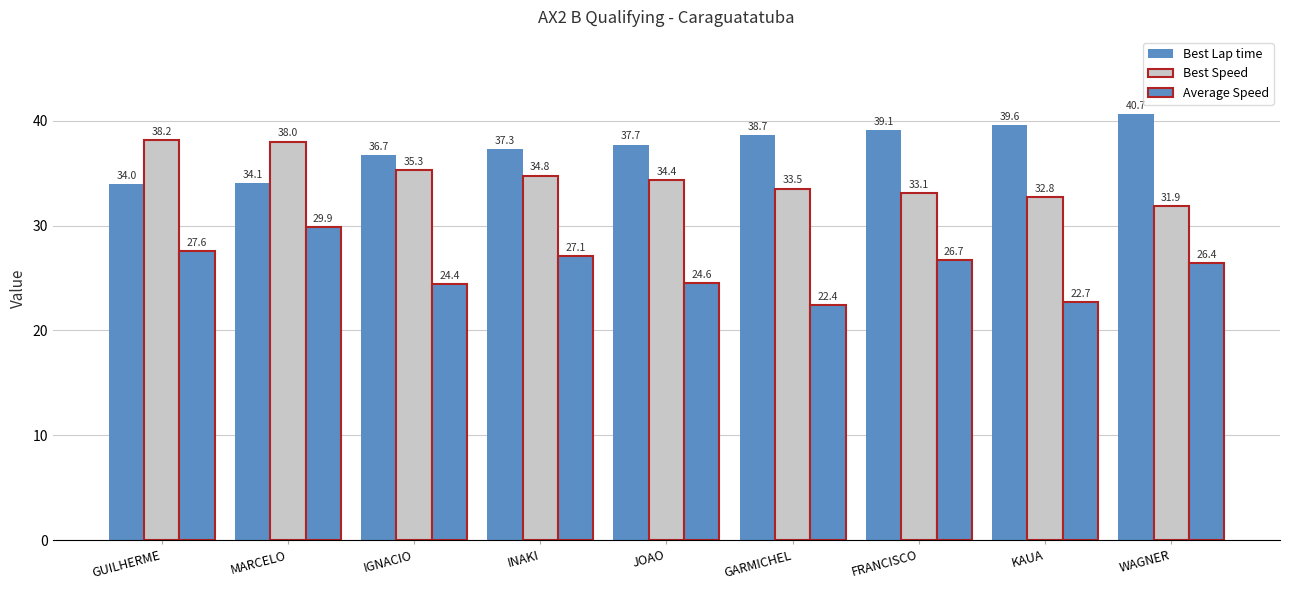

Are the bars grouped side by side (vs. stacked)?

Yes